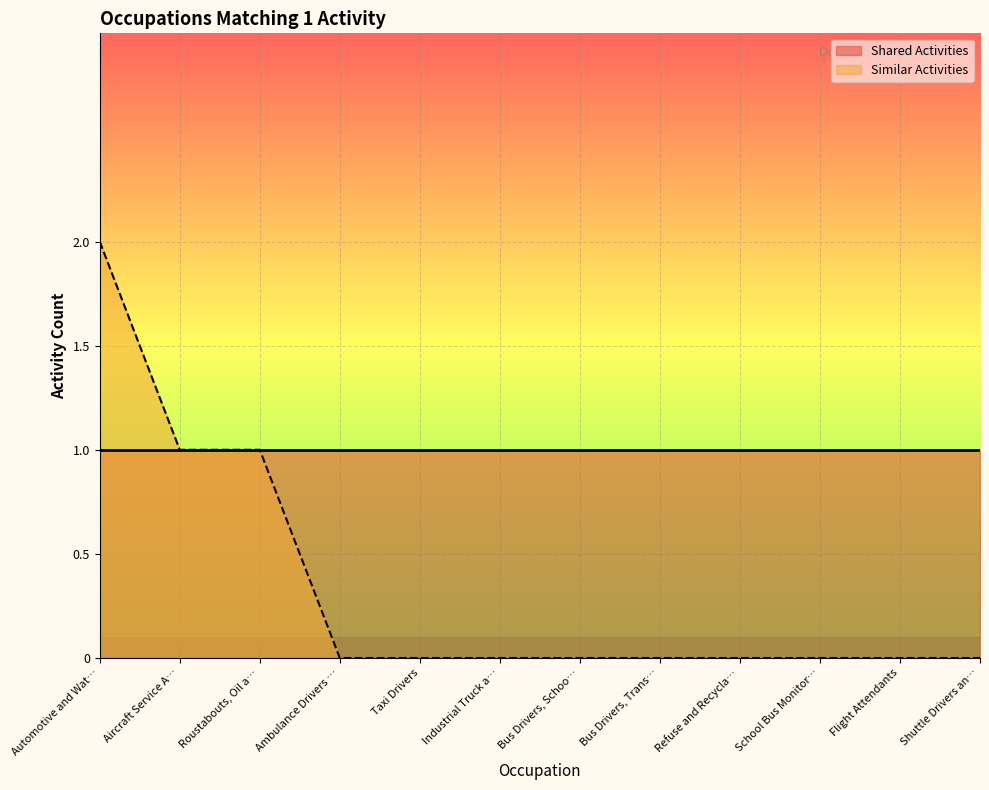

True or false: the data shows 0 at Taxi Drivers.

True